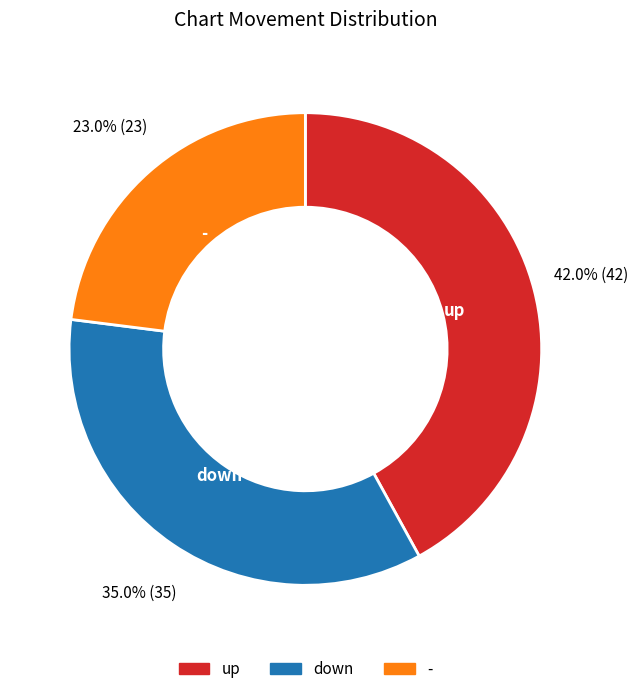

To the nearest percent, what is the combined percentage of up and down?

77%